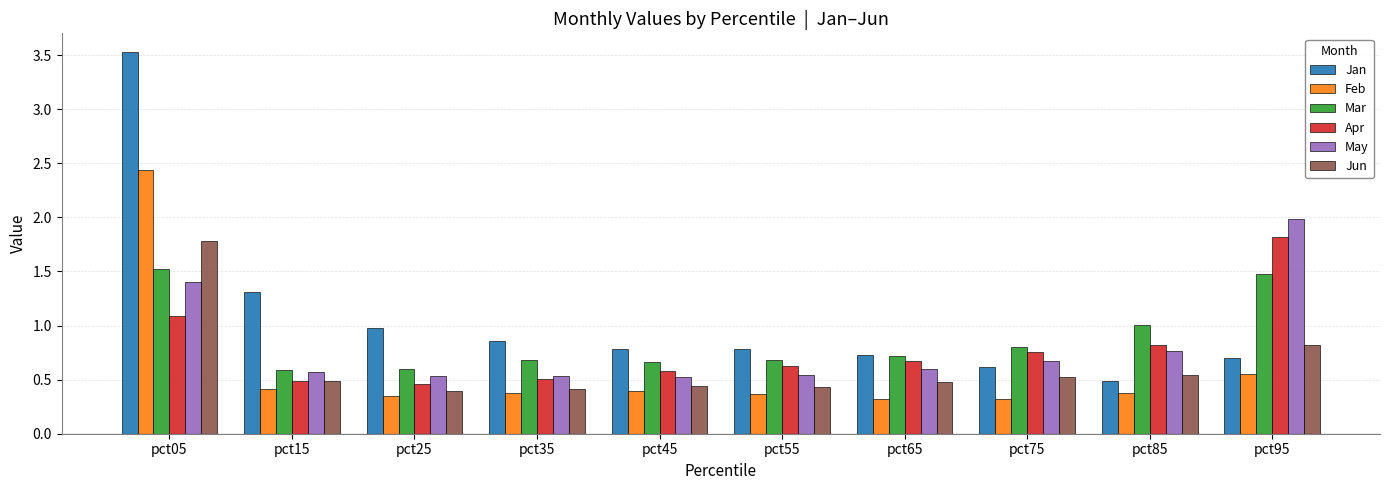

Which series changed the most between pct05 and pct85?

Jan